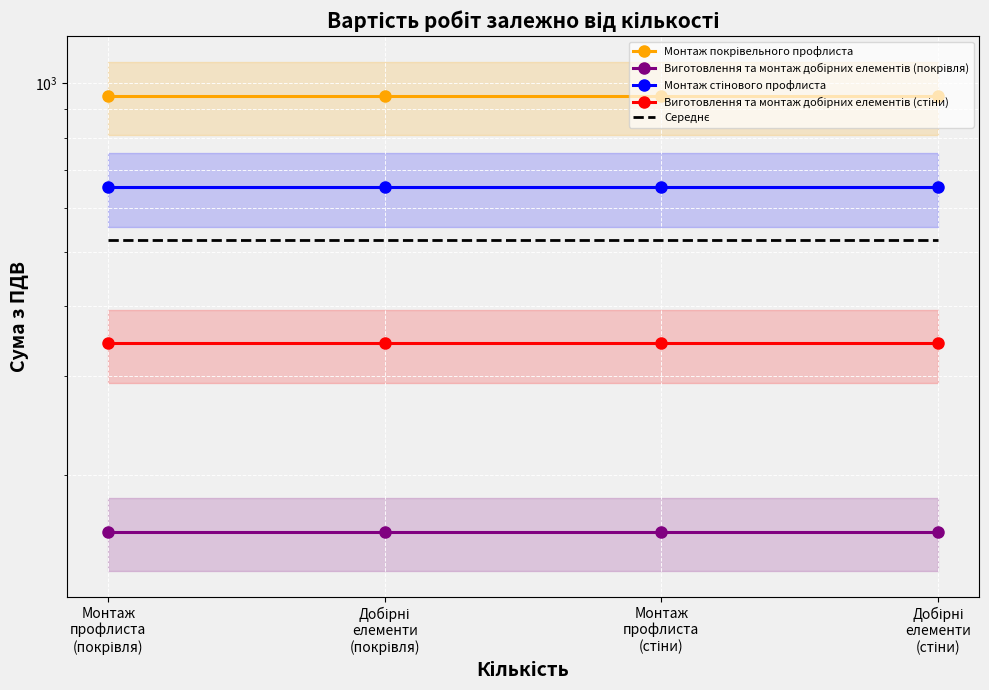

How many lines are shown in the chart?

5